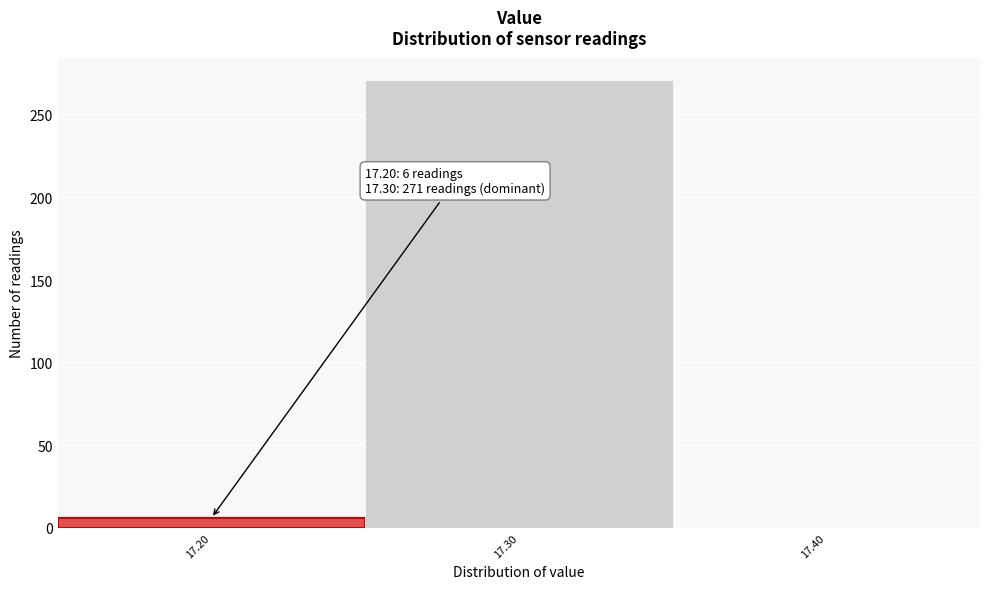

Which range on the x-axis has the tallest bar?

17.25 to 17.35